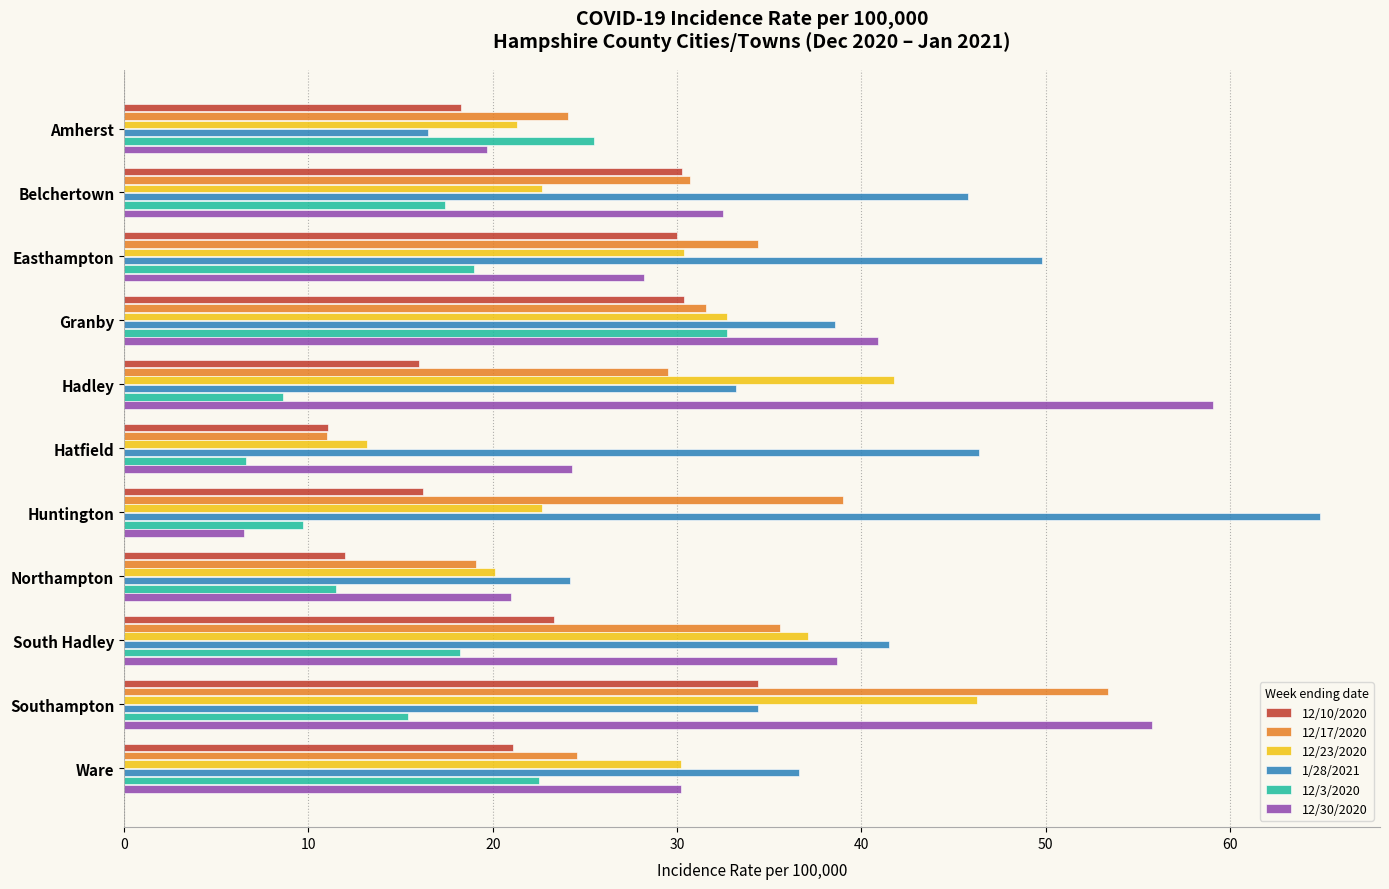

Which series changed the most between Hatfield and Ware?

12/23/2020